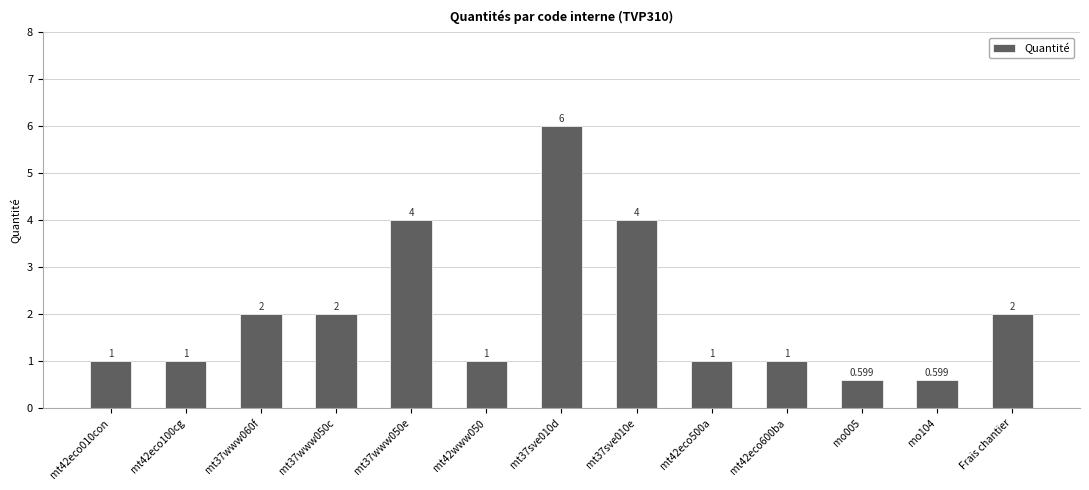

Reading left to right, what are all the values shown in this chart?

1.0	1.0	2.0	2.0	4.0	1.0	6.0	4.0	1.0	1.0	0.6	0.6	2.0